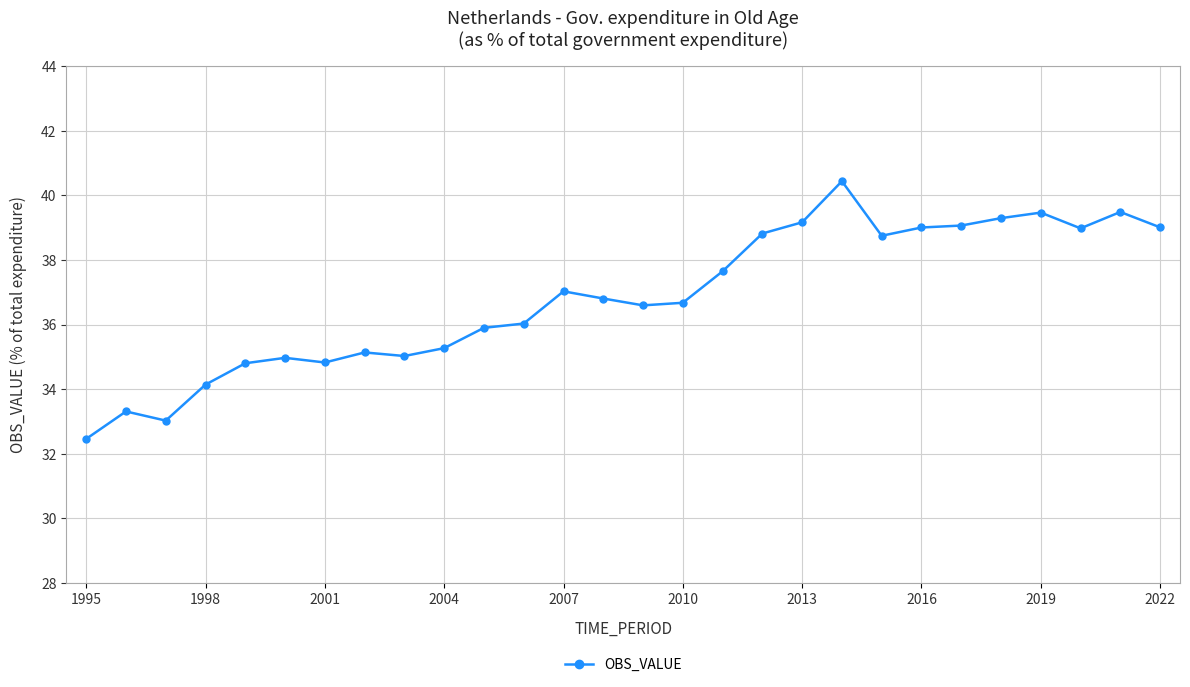

What is the value of the 28th point from the left?

39.0